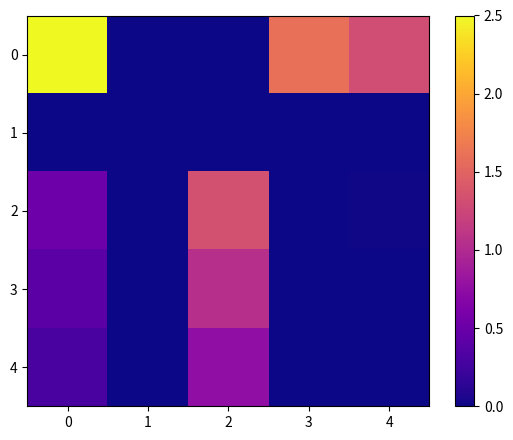

Reading left to right, what are all the values shown in this chart?

0: 0=2.5	1=0.0	2=0.0	3=1.6	4=1.3
1: 0=0.0	1=0.0	2=0.0	3=0.0	4=0.0
2: 0=0.5	1=0.0	2=1.3	3=0.0	4=0.0
3: 0=0.4	1=0.0	2=1.0	3=0.0	4=0.0
4: 0=0.3	1=0.0	2=0.8	3=0.0	4=0.0